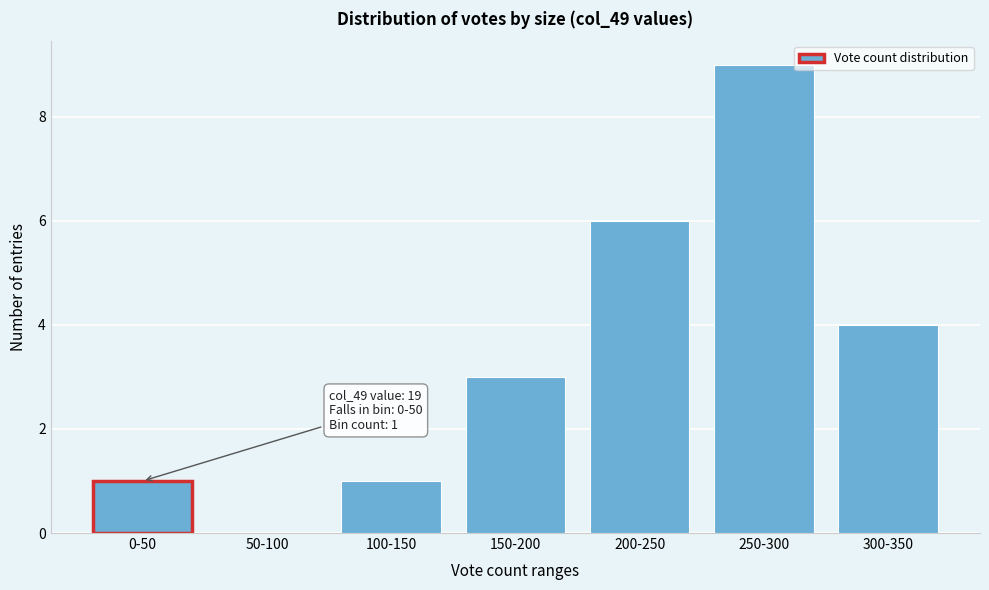

Reading left to right, list all the values displayed in this chart.

0-50=1	50-100=0	100-150=1	150-200=3	200-250=6	250-300=9	300-350=4